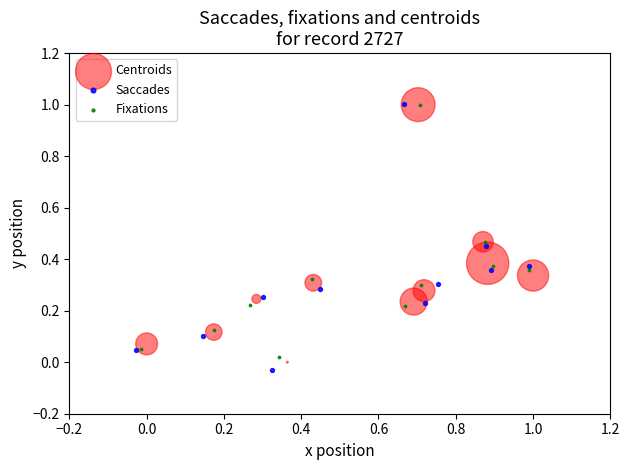

Which series has the widest spread of Y values?

Saccades